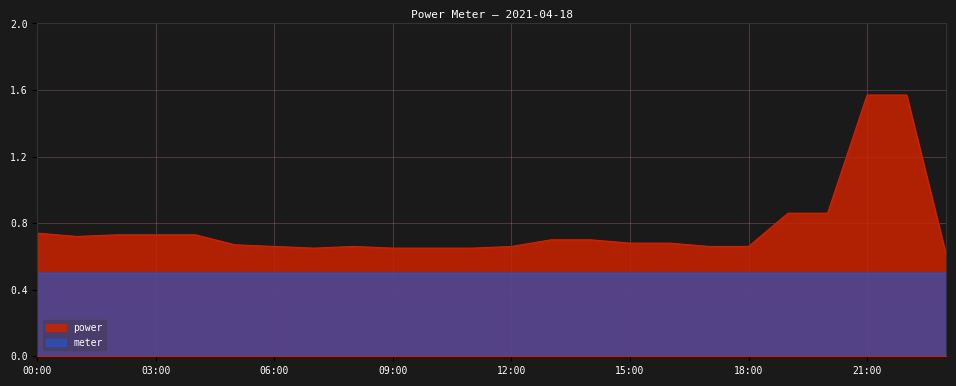

True or false: the data shows 0.2 at 10:00.

False